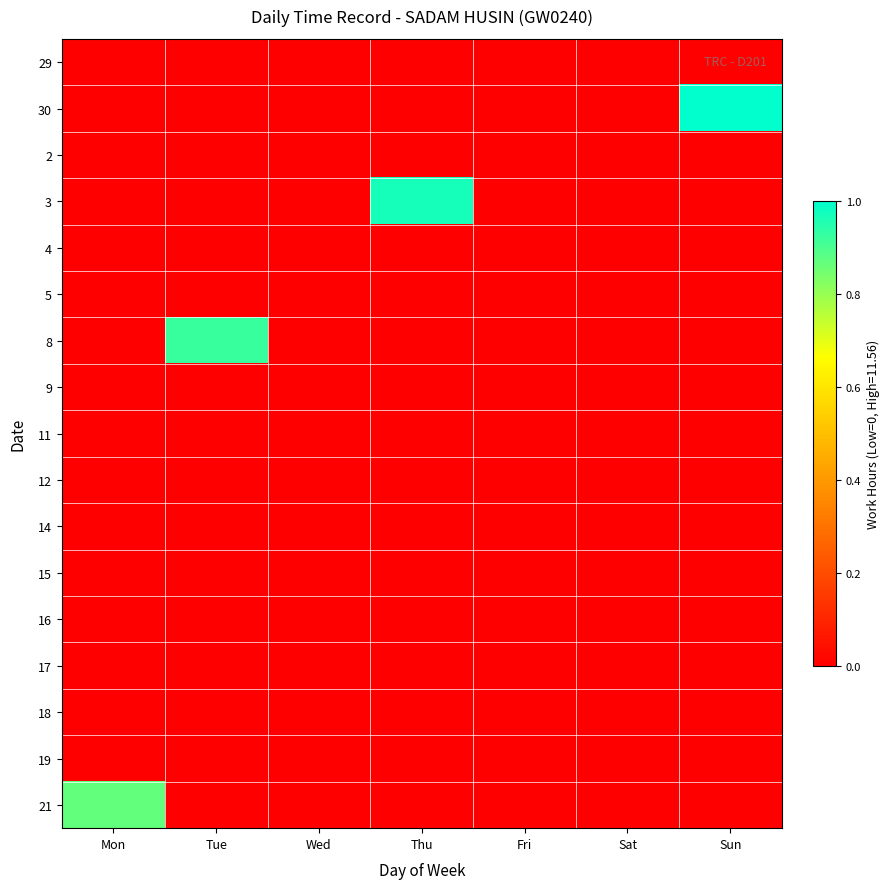

Which category has the highest value across all series?

Sun